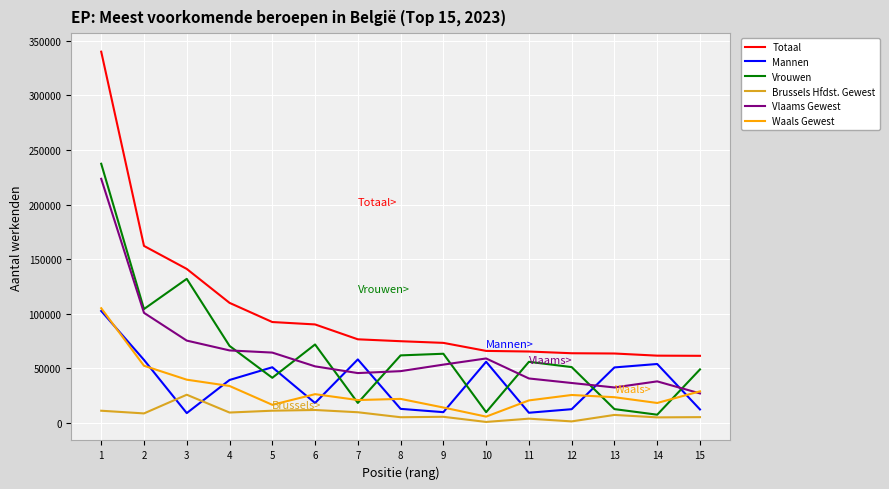

What are all the series names shown in the legend?

Totaal, Mannen, Vrouwen, Brussels Hfdst. Gewest, Vlaams Gewest, Waals Gewest